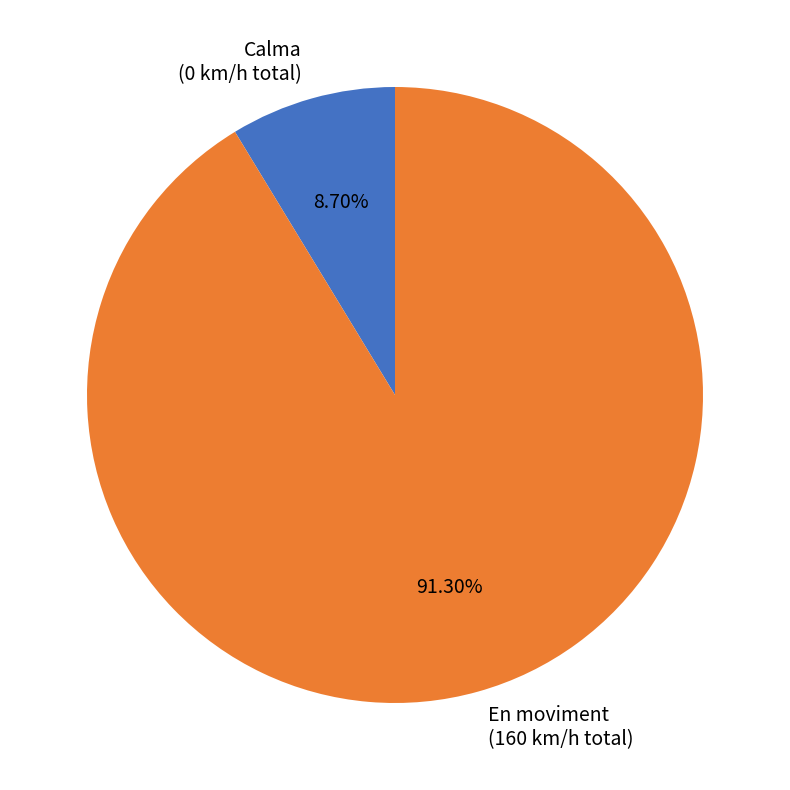

Is the sum of En moviment (160 km/h total) and Calma (0 km/h total) greater than half?

Yes